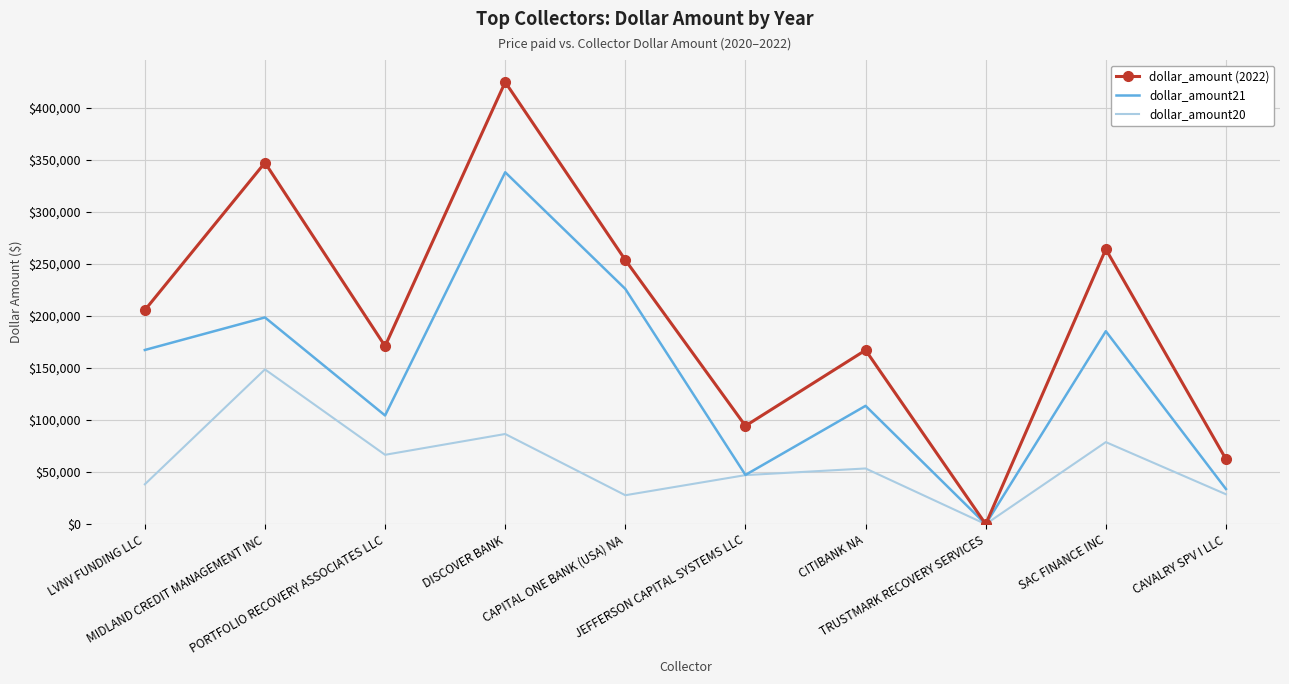

Which series has the largest range (max minus min)?

dollar_amount (2022)